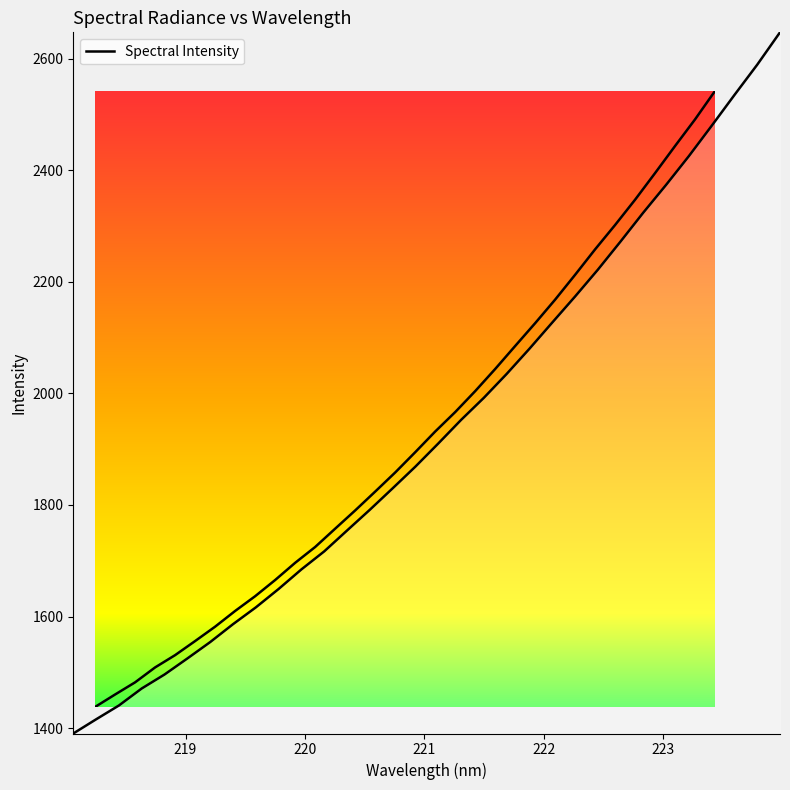

Is it true that the value at 223 is 0.1?

False